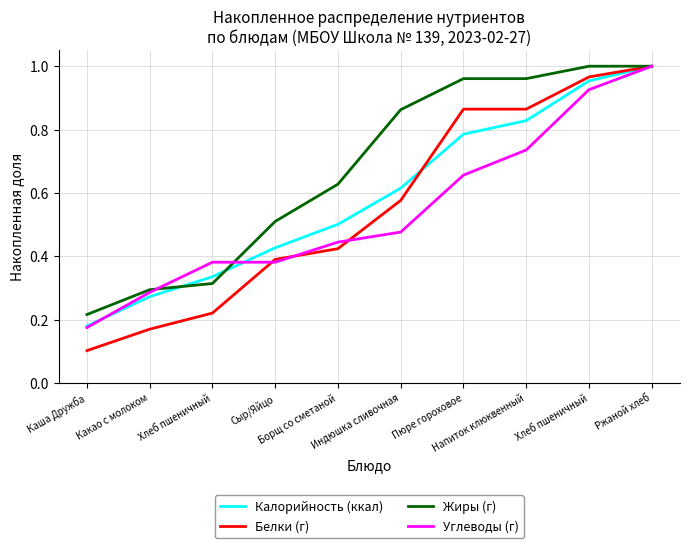

What is the difference between the Белки (г) values at Какао с молоком and Сыр/Яйцо?

0.2